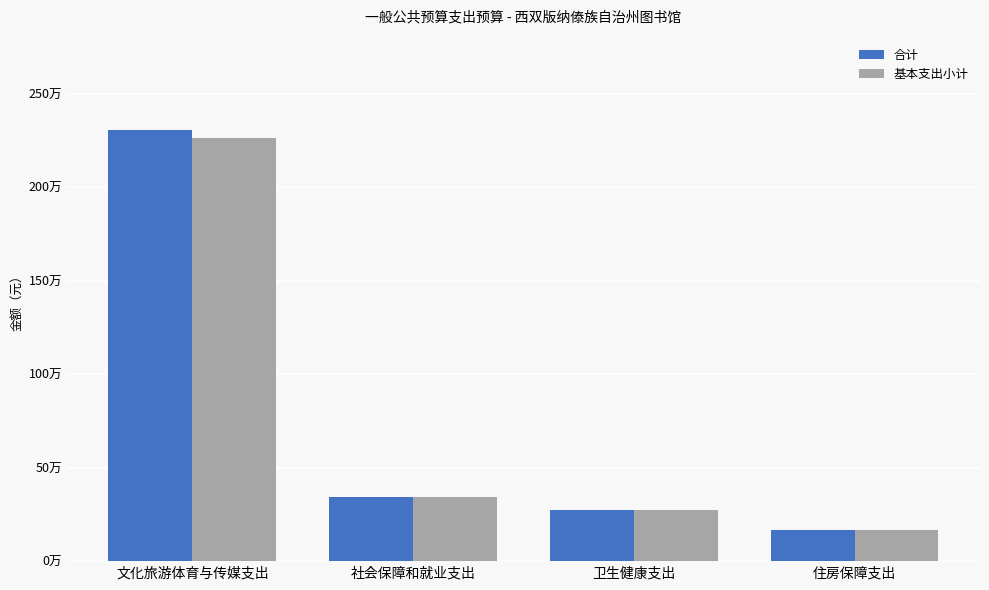

What is the total value across all series at 卫生健康支出?

549522.9